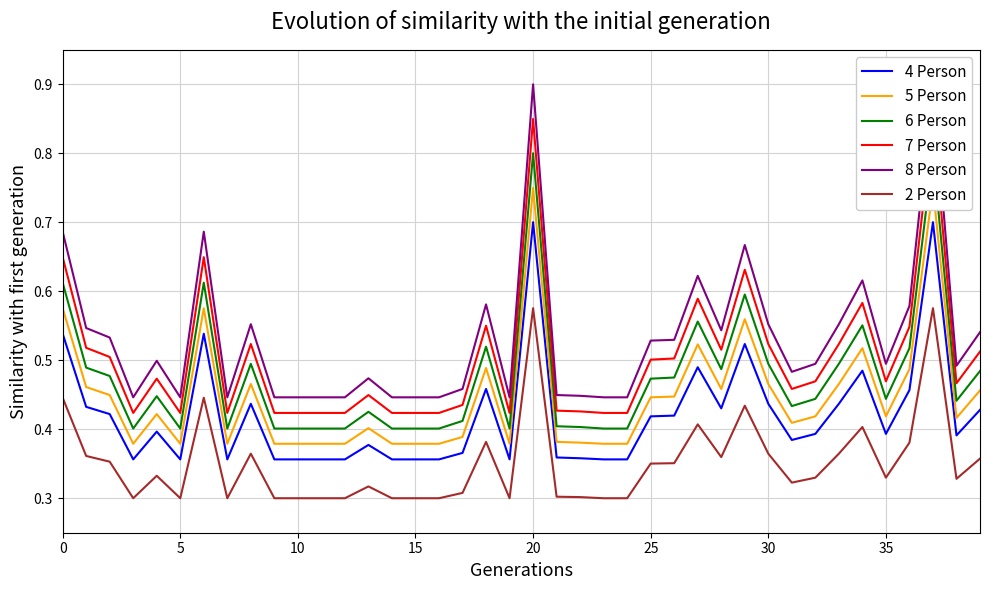

True or false: 8 Person and 5 Person intersect in this chart.

False